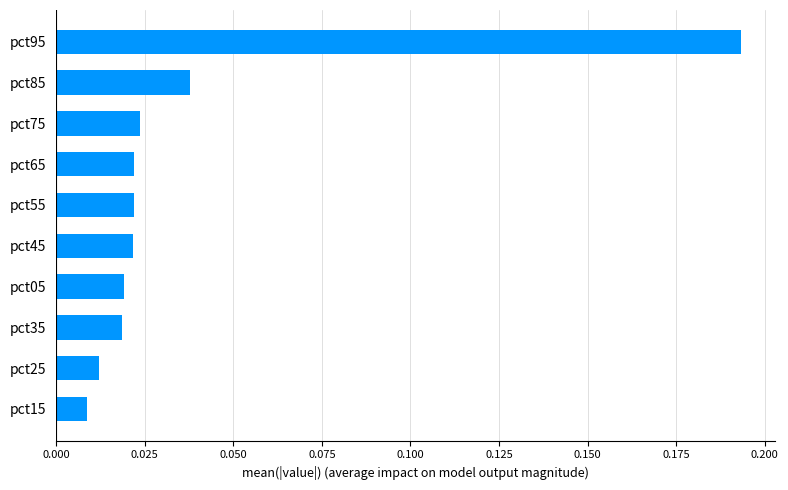

How many bars are there in total?

10